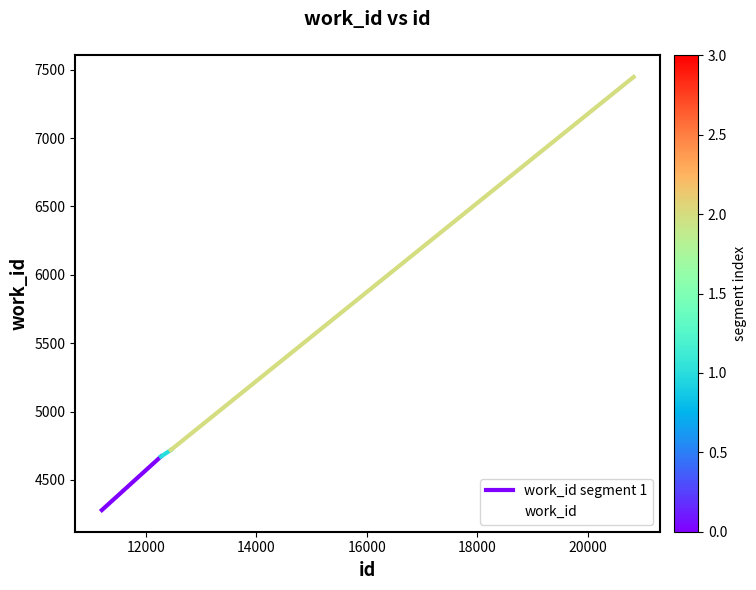

Rank the categories by value from highest to lowest.

20833, 12452, 12275, 11204